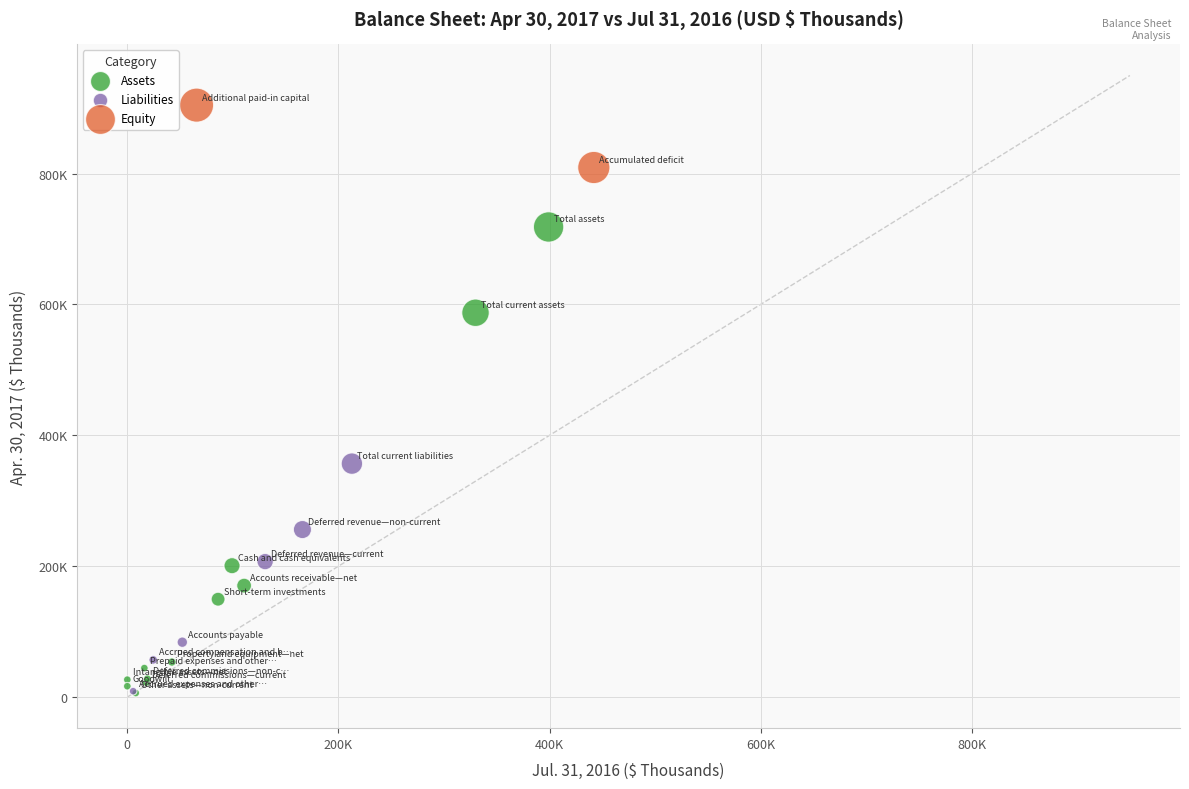

Which series contains the highest Y value?

Equity